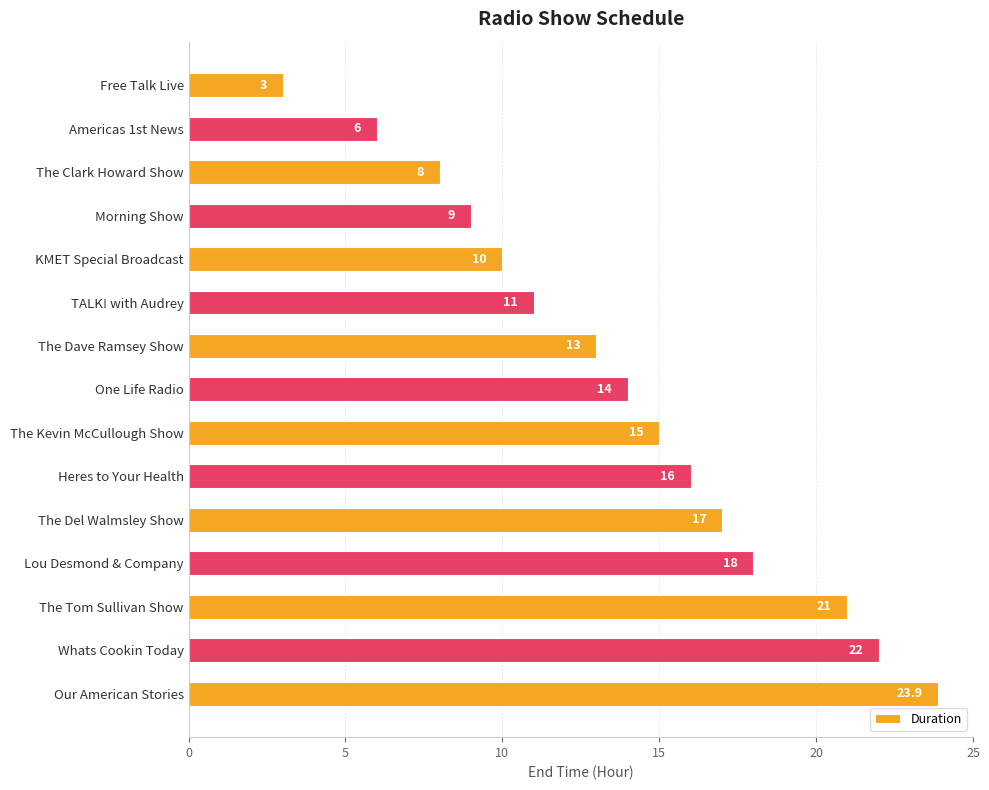

True or false: the data shows 22.0 at Whats Cookin Today.

True